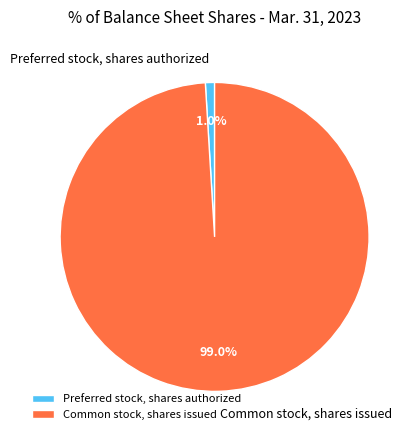

Between Preferred stock, shares authorized and Common stock, shares issued, which is larger?

Common stock, shares issued